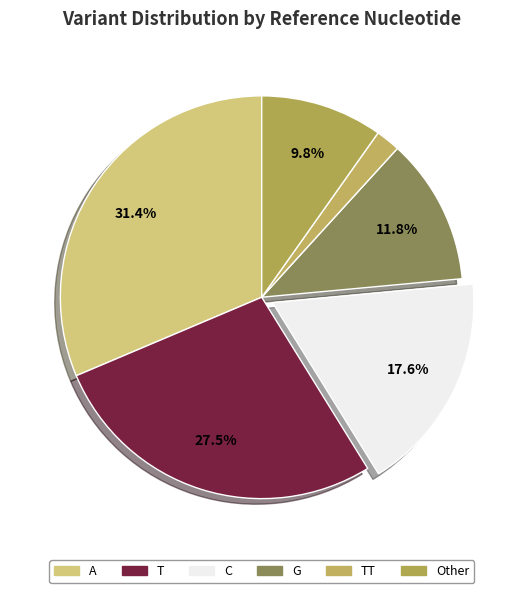

Between C and T, which is larger?

T